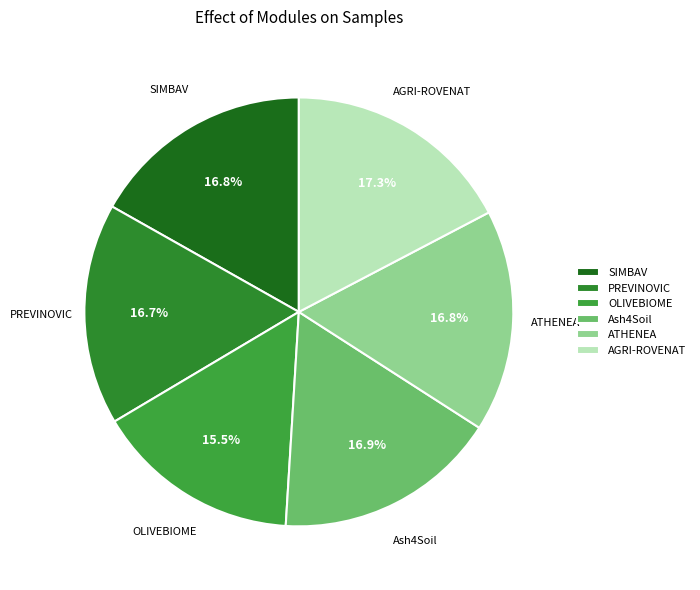

Between OLIVEBIOME and ATHENEA, which is larger?

ATHENEA